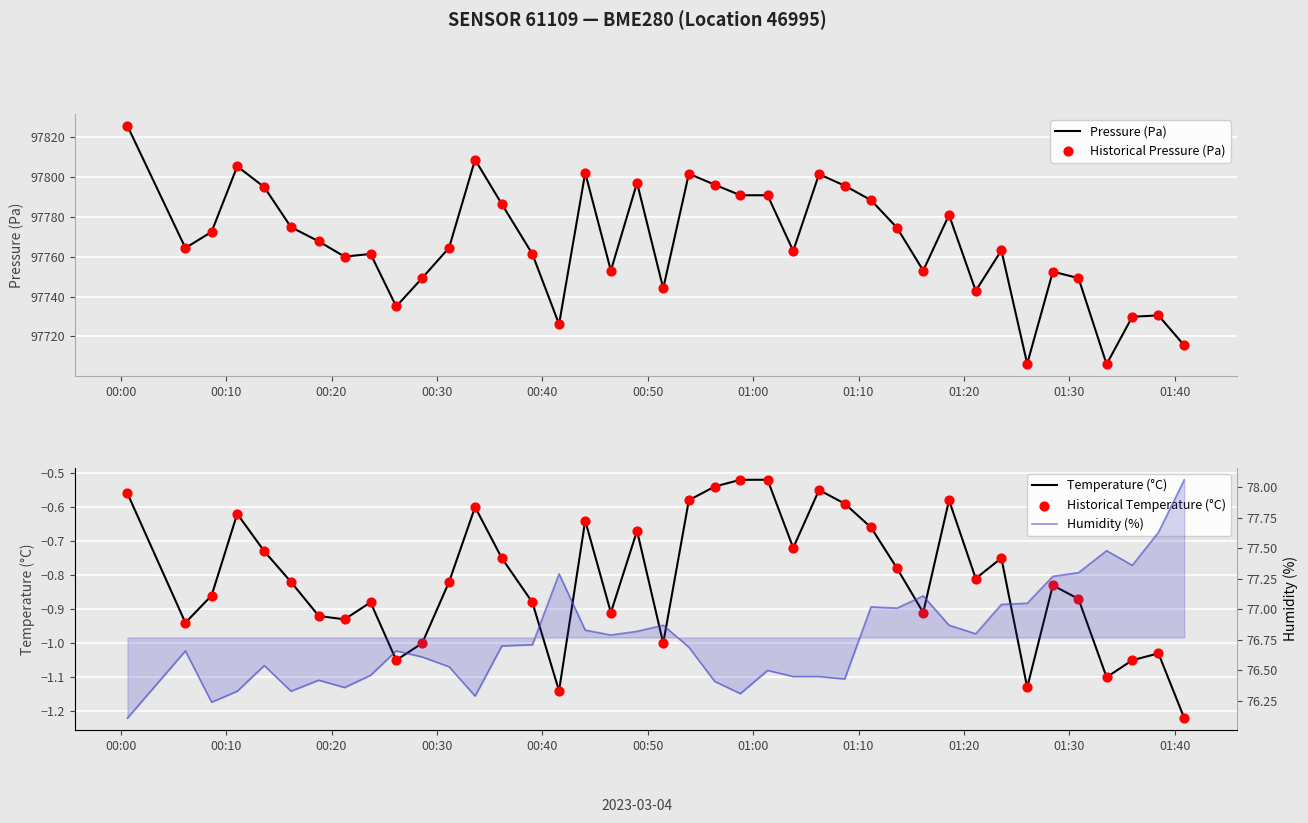

At which category is the sum across all series the highest?

00:00